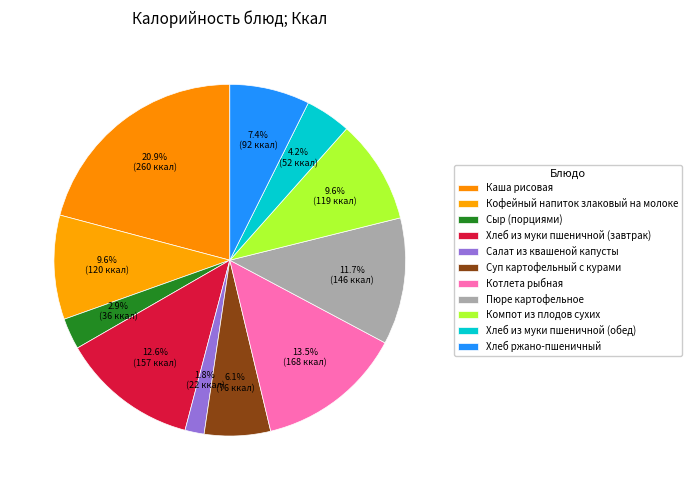

How much of the chart is everything except Суп картофельный с курами?

93.9%